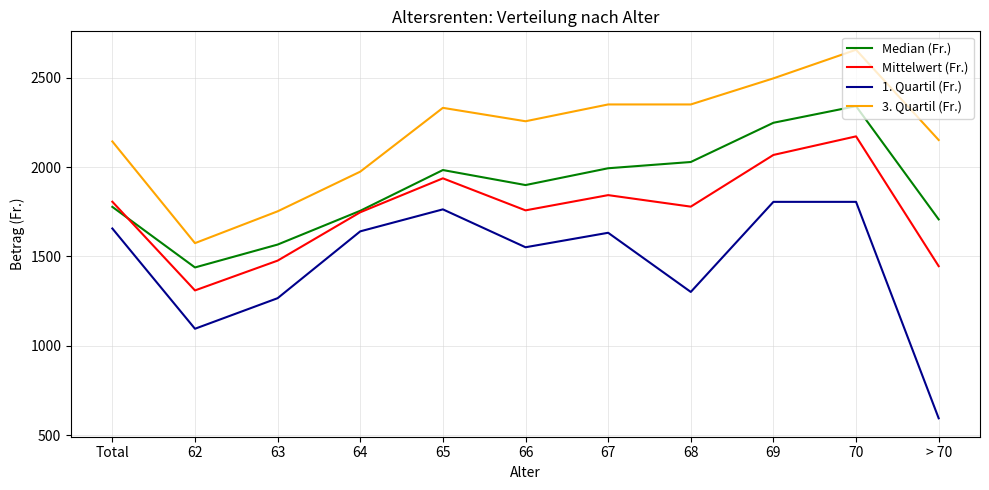

Rank the series at 68 from highest to lowest value.

3. Quartil (Fr.), Median (Fr.), Mittelwert (Fr.), 1. Quartil (Fr.)